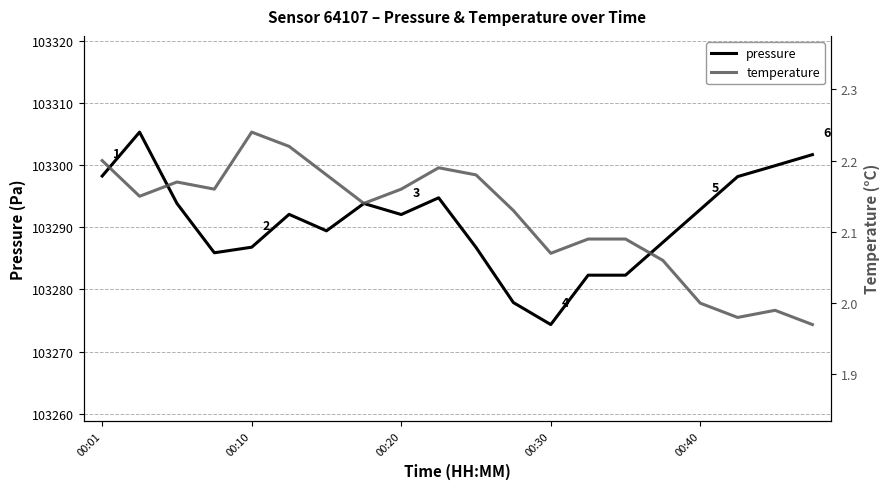

What is the lowest value of the pressure series?

103274.3